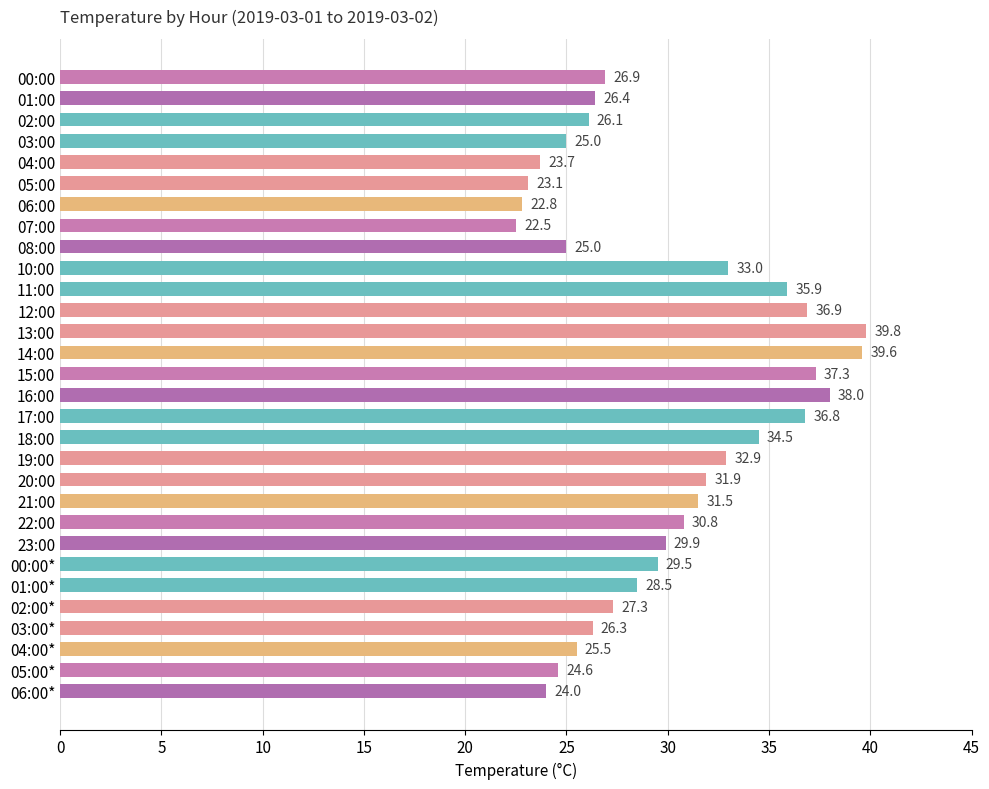

Where is the data nearest to the value 31?

22:00